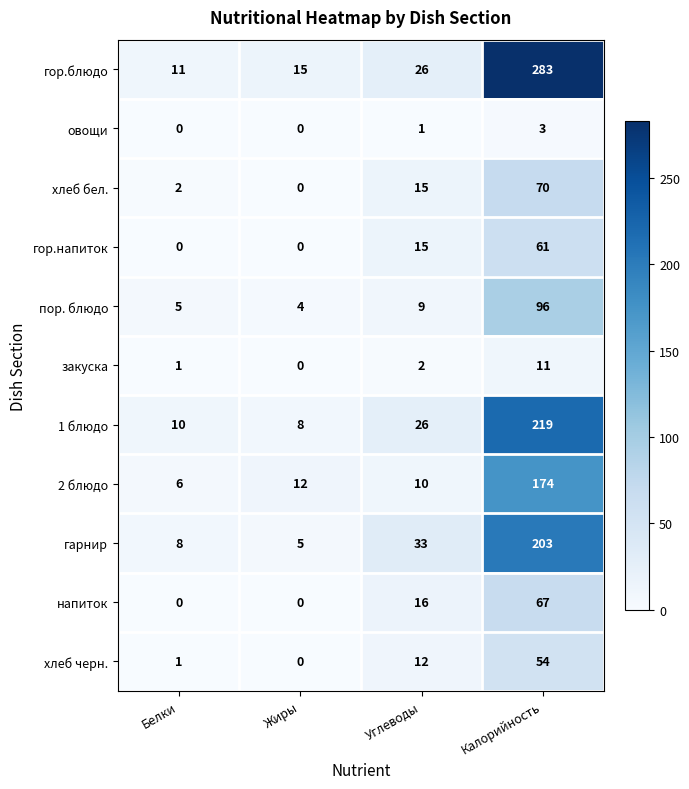

How many series are shown in this chart?

11